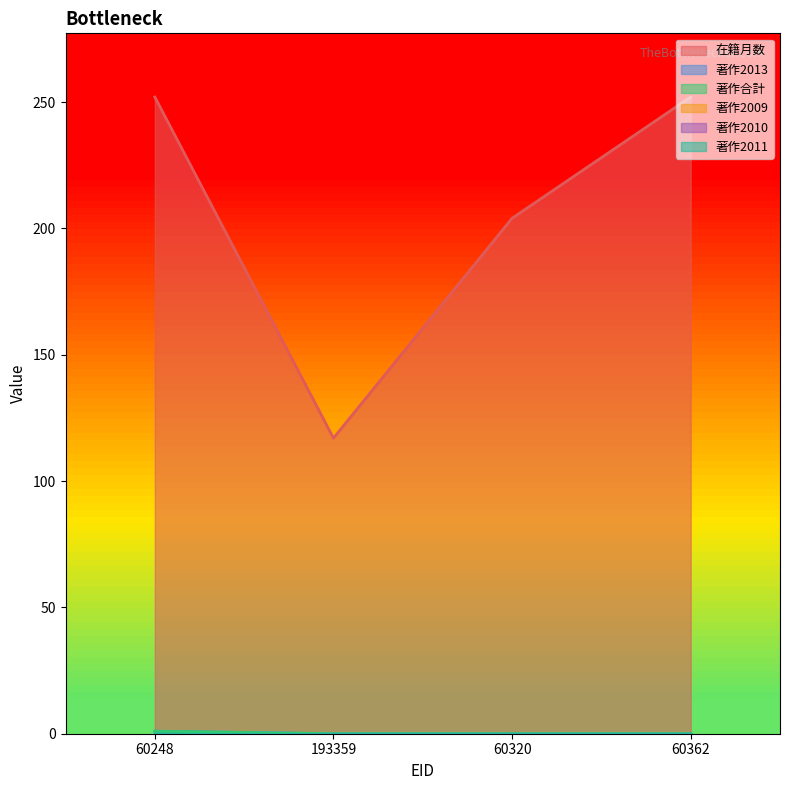

How many values in the 著作2013 series exceed 0?

1